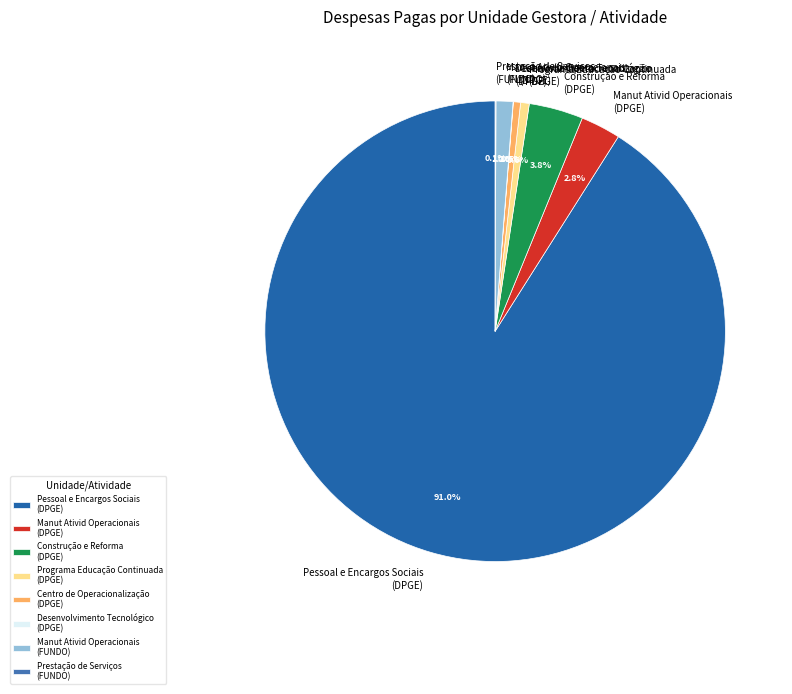

Between Programa Educação Continuada (DPGE) and Manut Ativid Operacionais (DPGE), which is larger?

Manut Ativid Operacionais (DPGE)